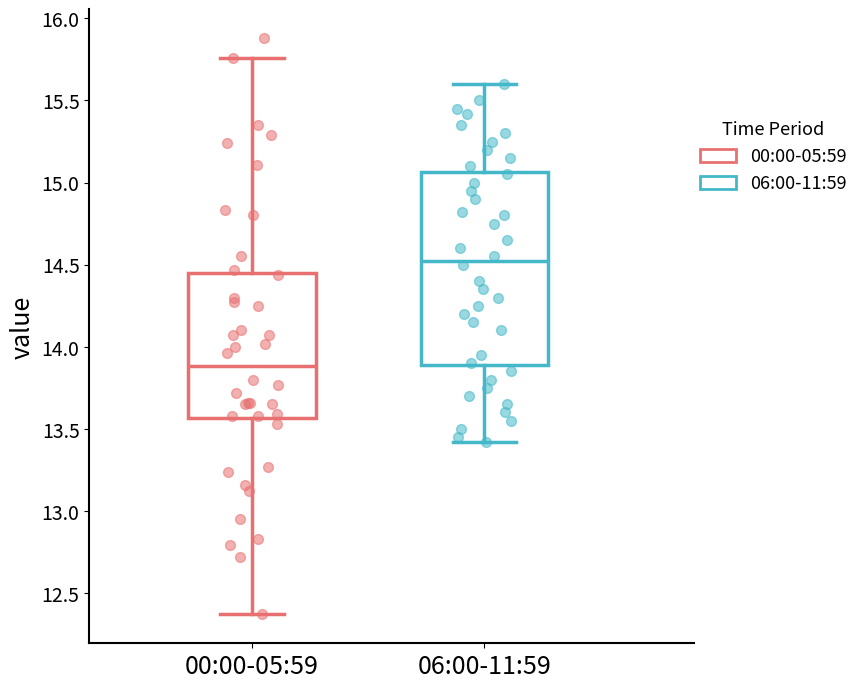

Which box is the tallest, from its lower edge to its upper edge?

06:00-11:59